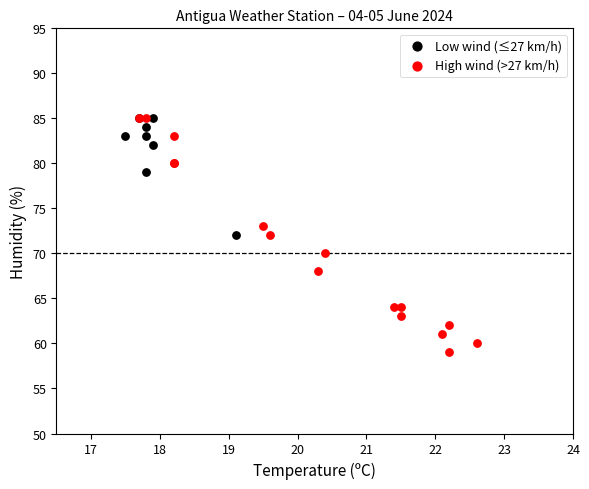

Which series has the widest spread of Y values?

High wind (>27 km/h)